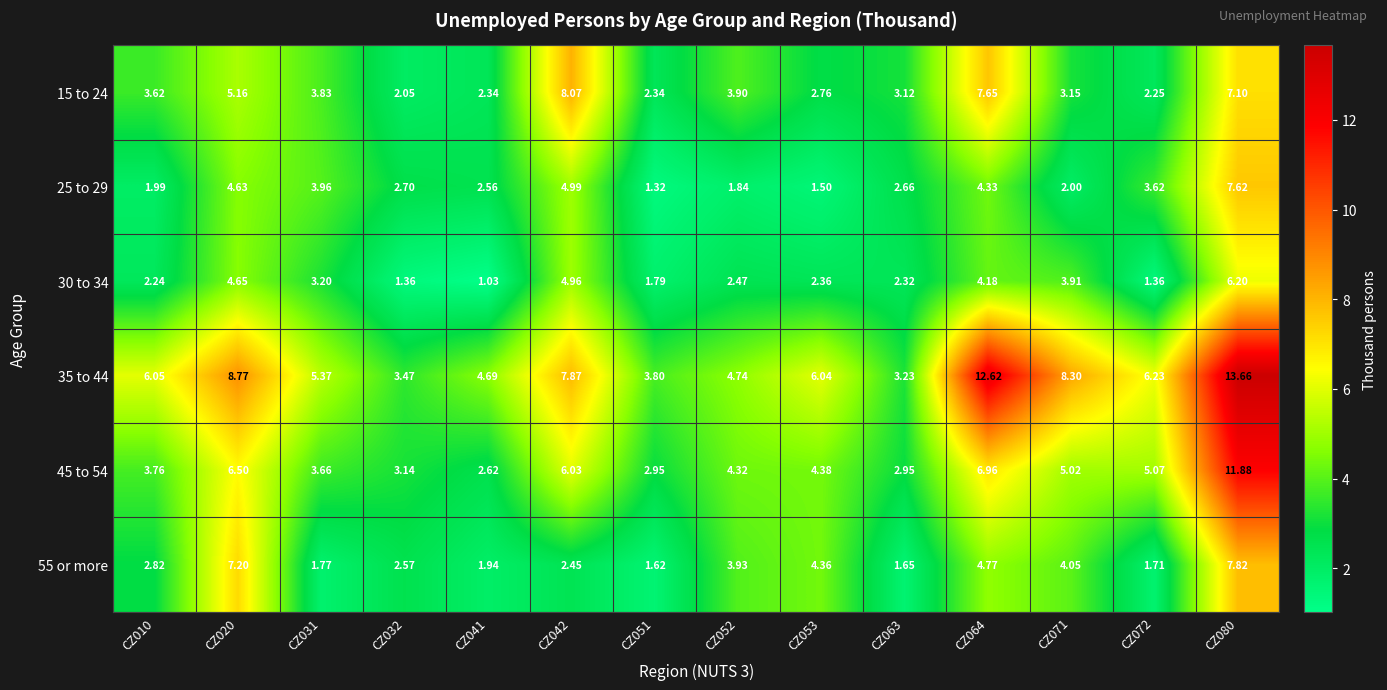

Which series has the largest range (max minus min)?

35 to 44